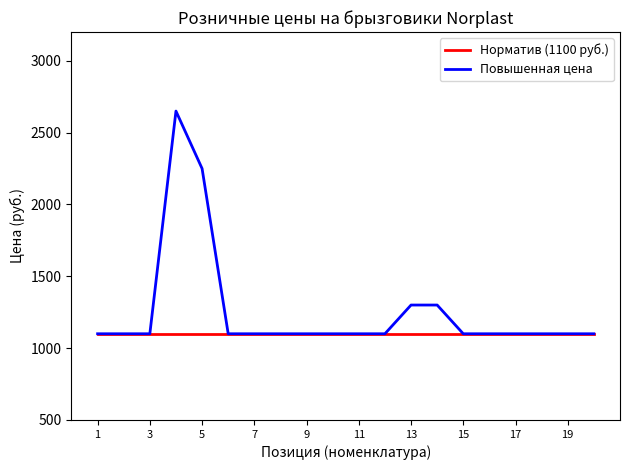

What is the maximum value shown in the chart?

2650